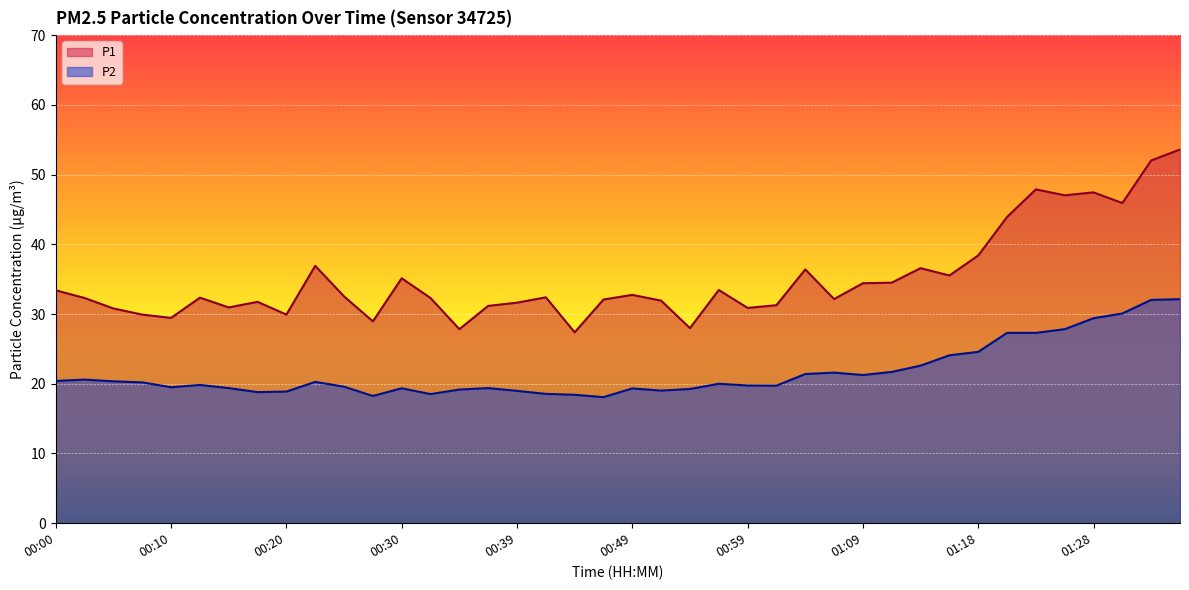

What is the approximate value of P2 at 01:09?

21.2